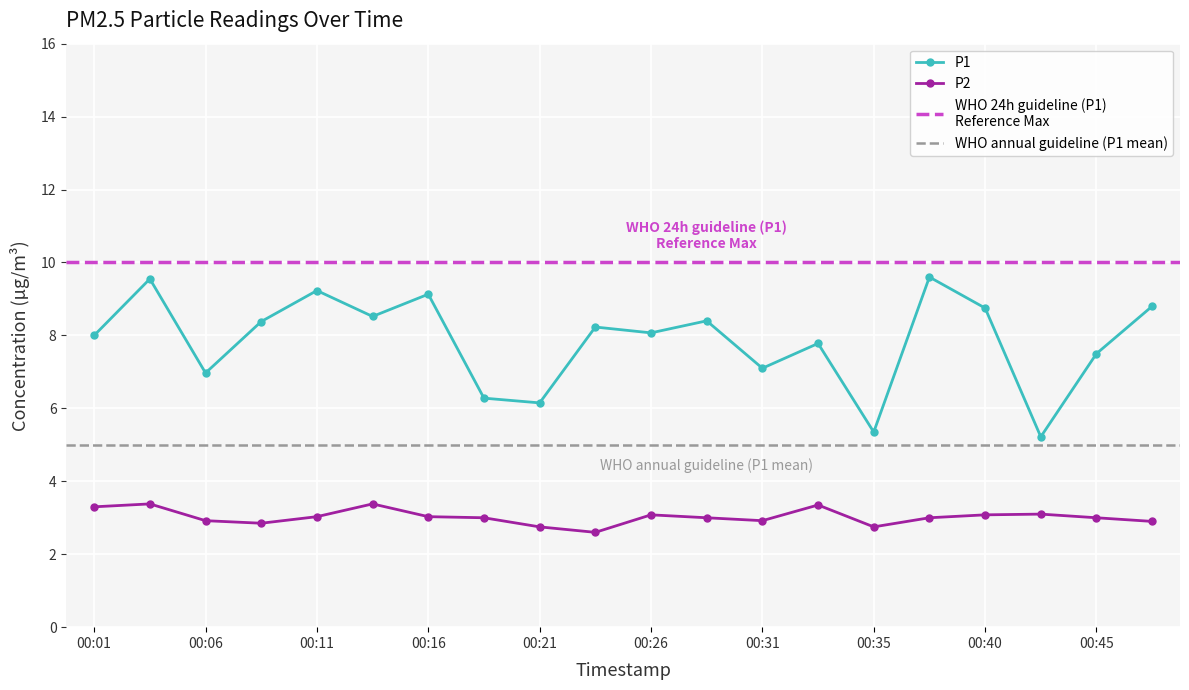

How many values in the P2 series exceed 3?

9